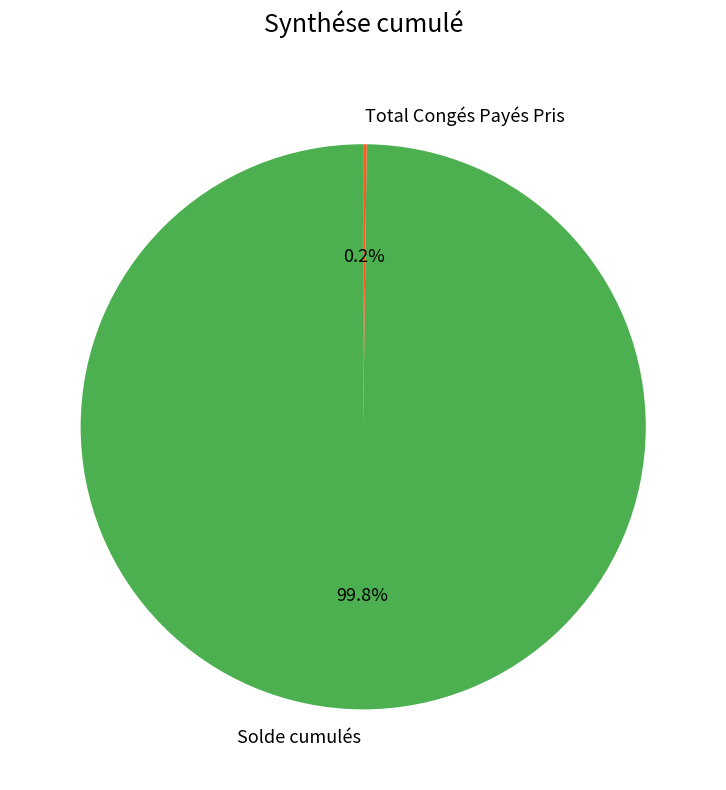

To the nearest percent, what portion does Solde cumulés represent?

100%